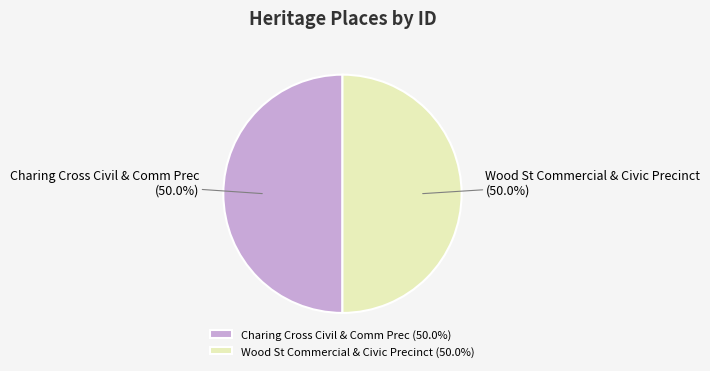

What is the ratio of the value at Wood St Commercial & Civic Precinct to the value at Charing Cross Civil & Comm Prec?

1.0